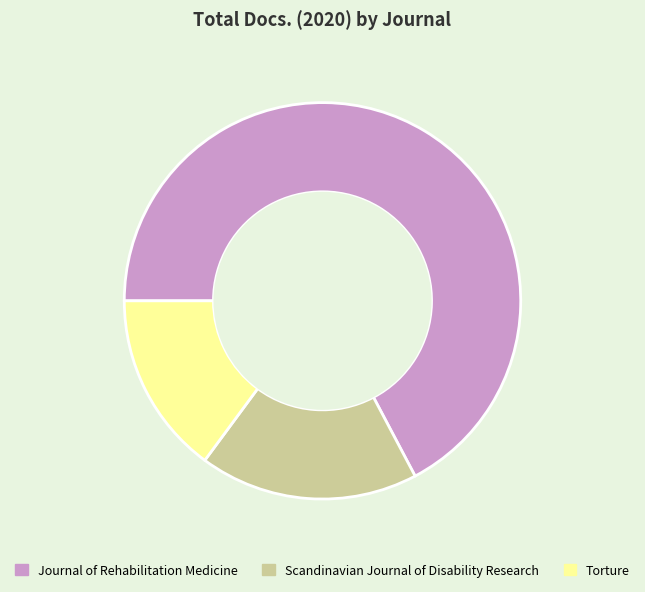

Combined, do Torture and Scandinavian Journal of Disability Research account for over 50%?

No